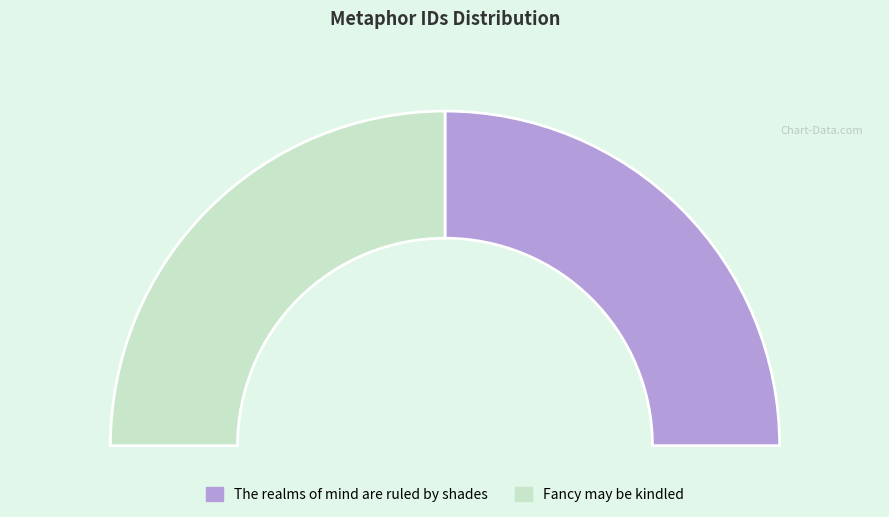

To the nearest percent, what portion does Fancy may be kindled represent?

50%